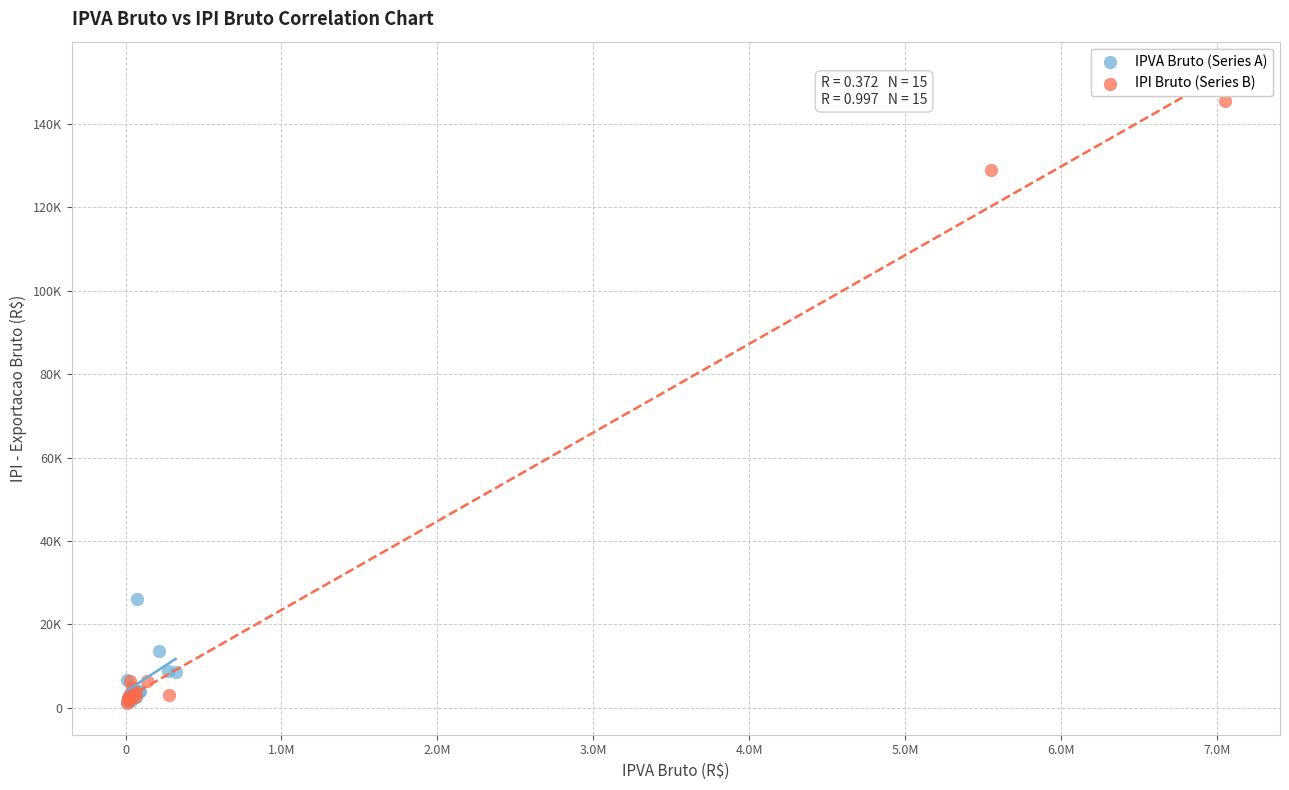

What are all the series names shown in the legend?

IPVA Bruto (Series A), IPI Bruto (Series B)